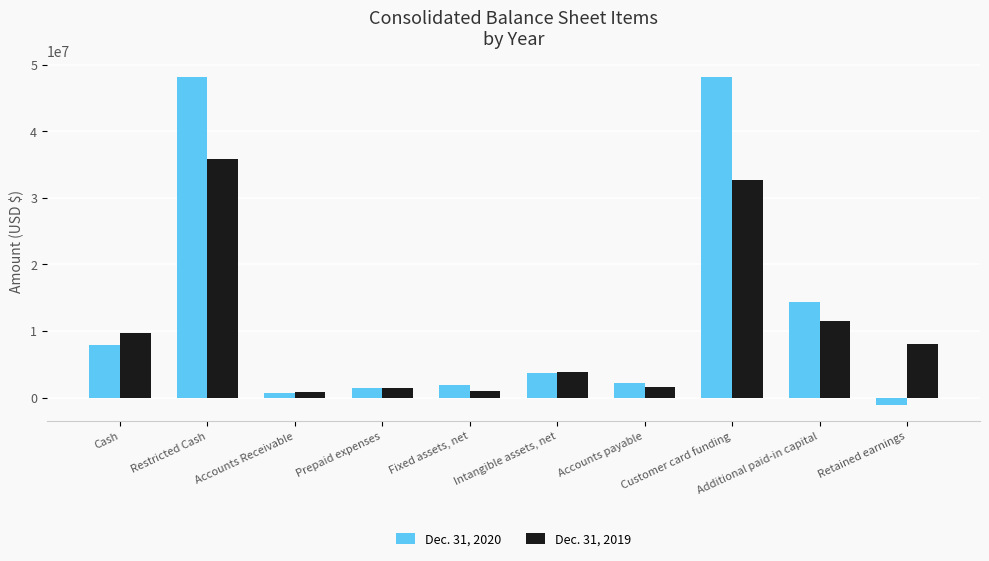

True or false: Dec. 31, 2019 has a value of 6254250 at Intangible assets, net.

False